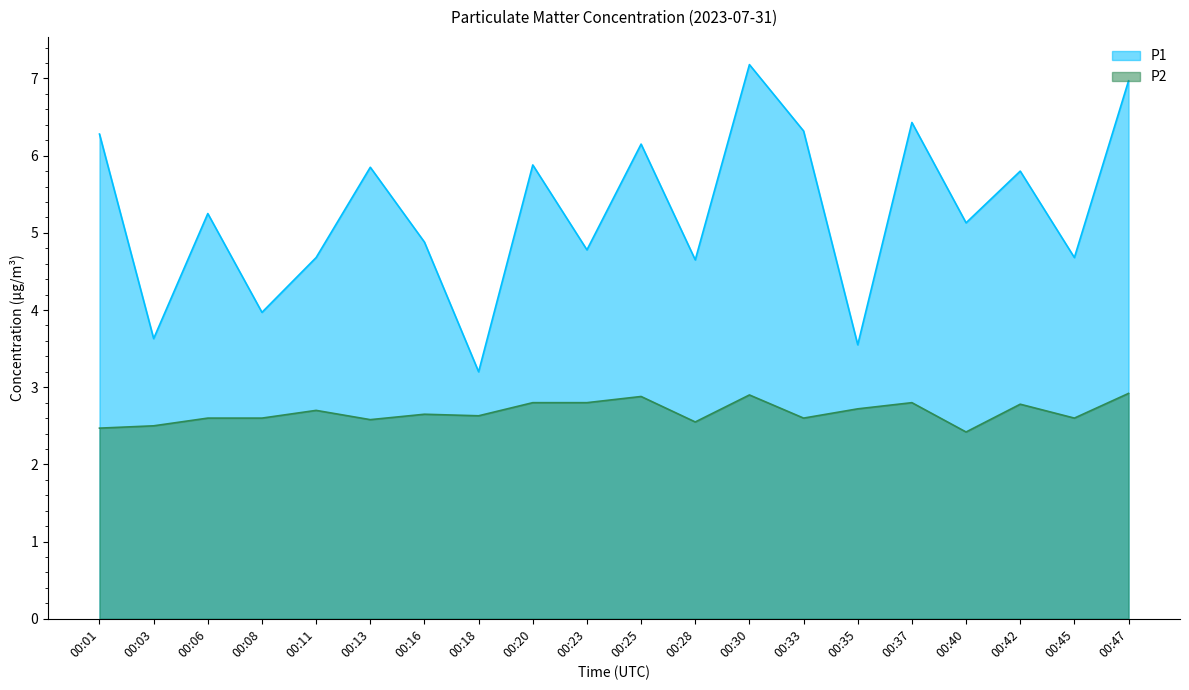

The P1 series shows 4.8 at 00:23. True or false?

True